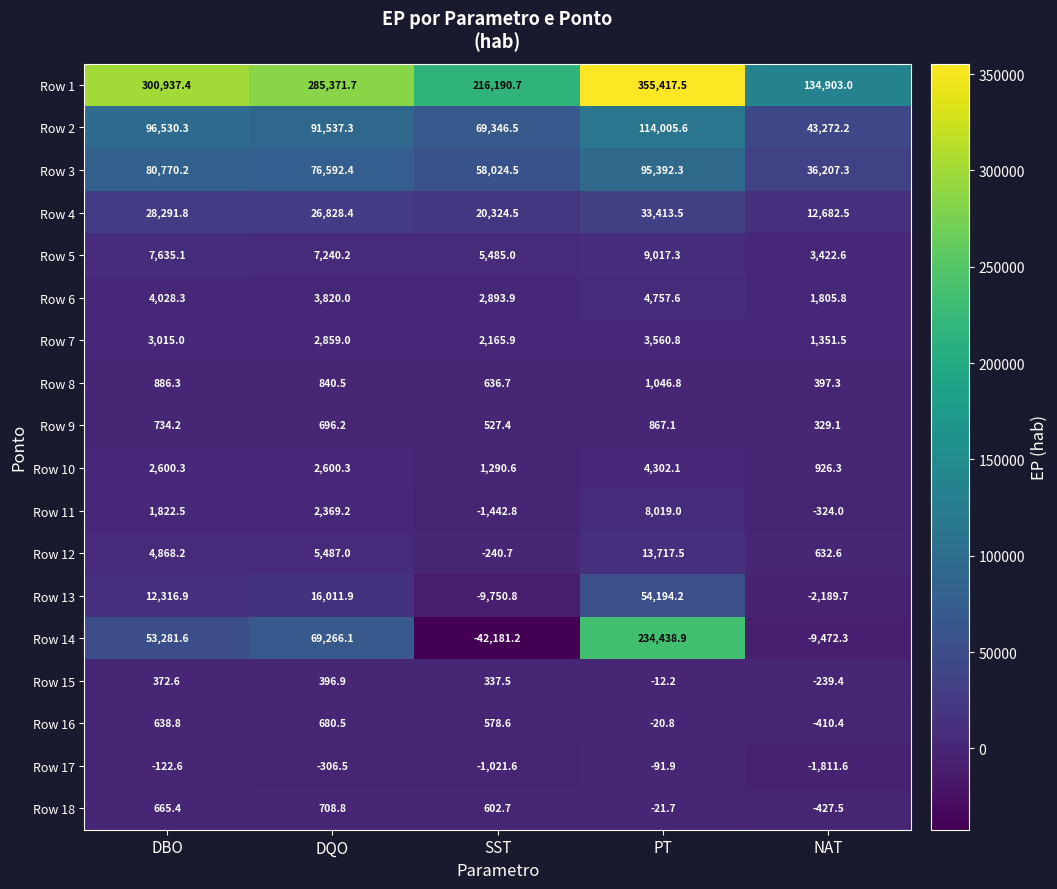

Which series changed the most between DBO and PT?

Row 14